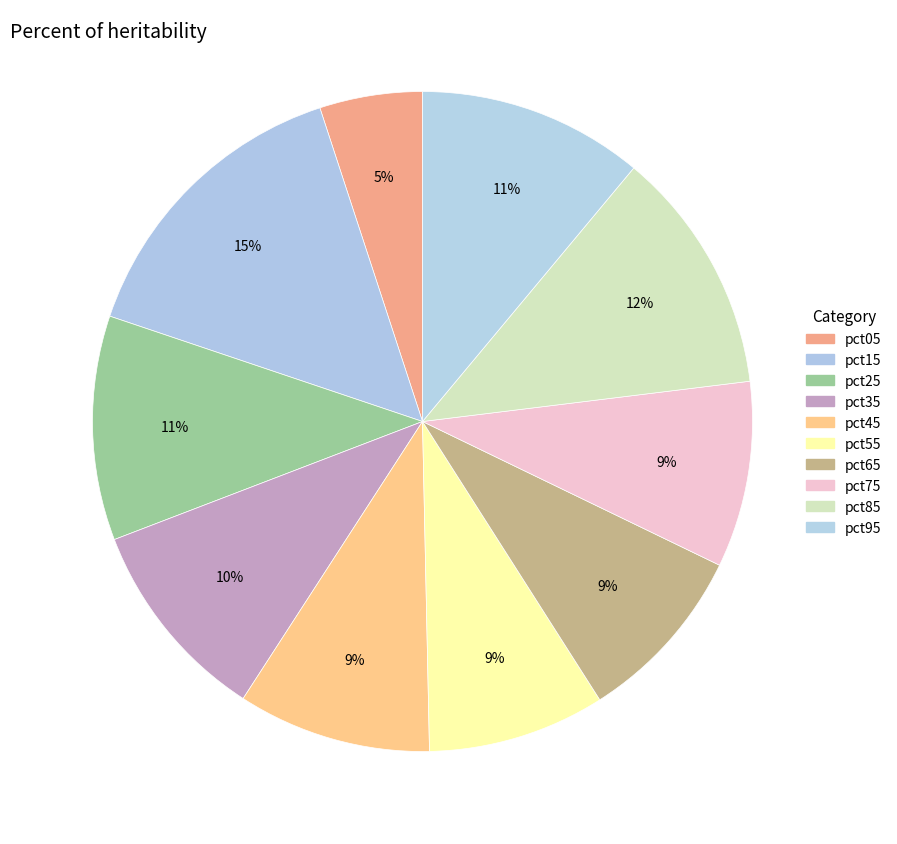

How many segments does this pie chart have?

10